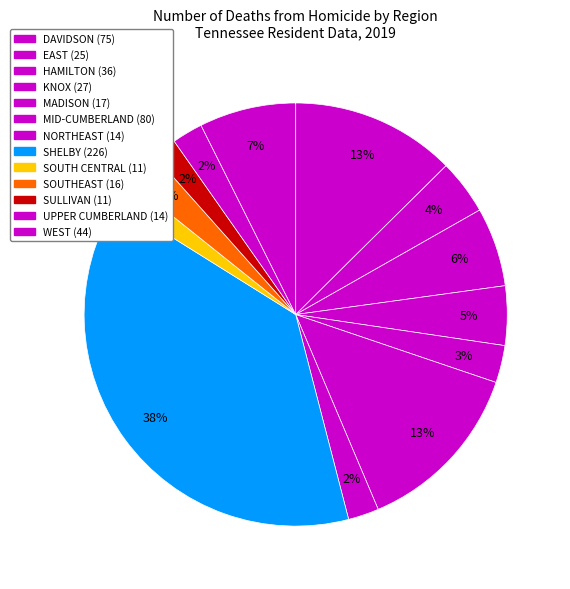

To the nearest percent, what is the average slice percentage?

8%